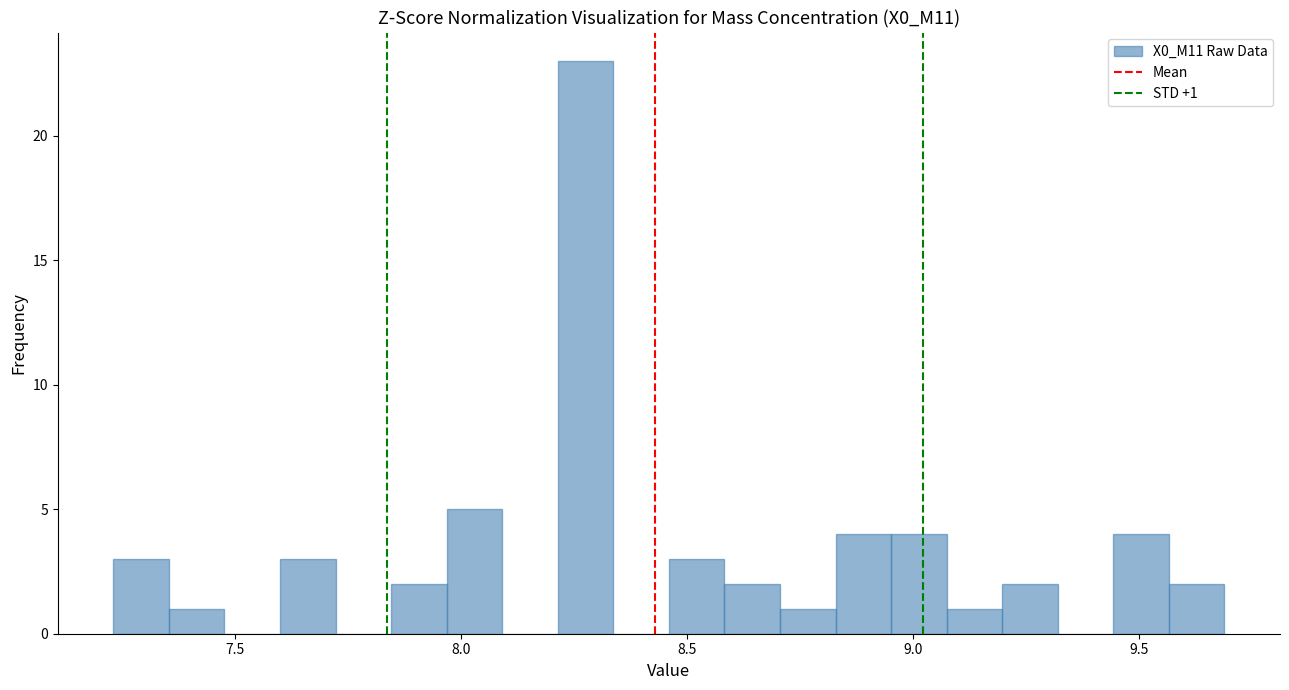

Read against the x-axis, roughly where is the centre of the tallest bar?

8.30